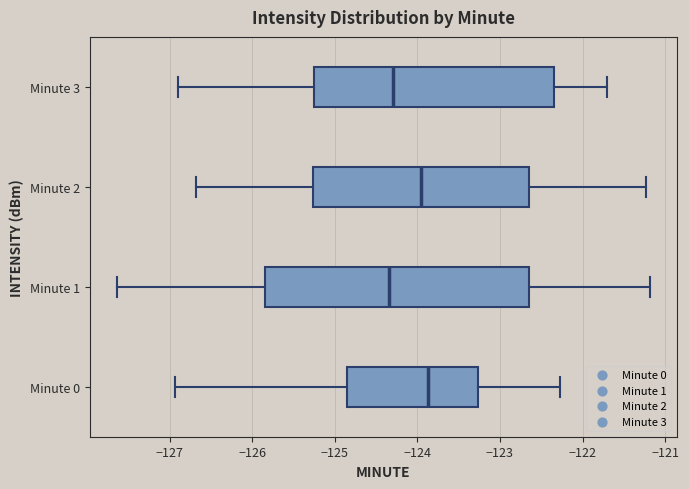

Comparing the boxes themselves (not the whiskers), which one is the widest?

Minute 1